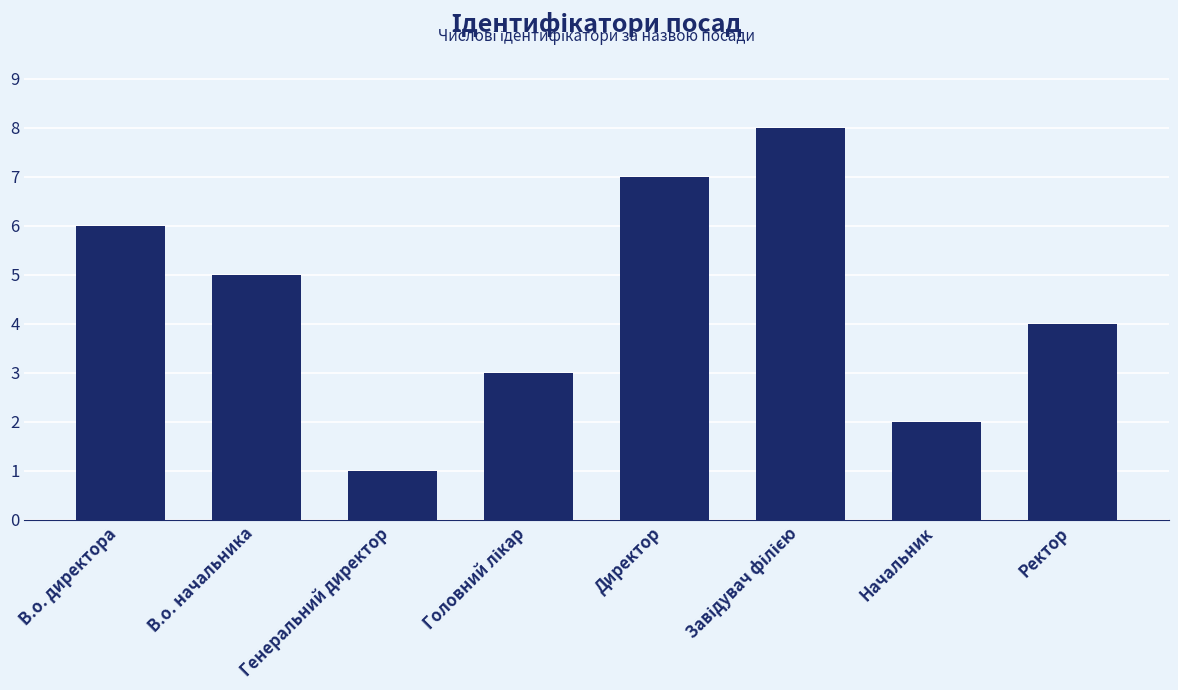

Between Генеральний директор and Директор, which is larger?

Директор